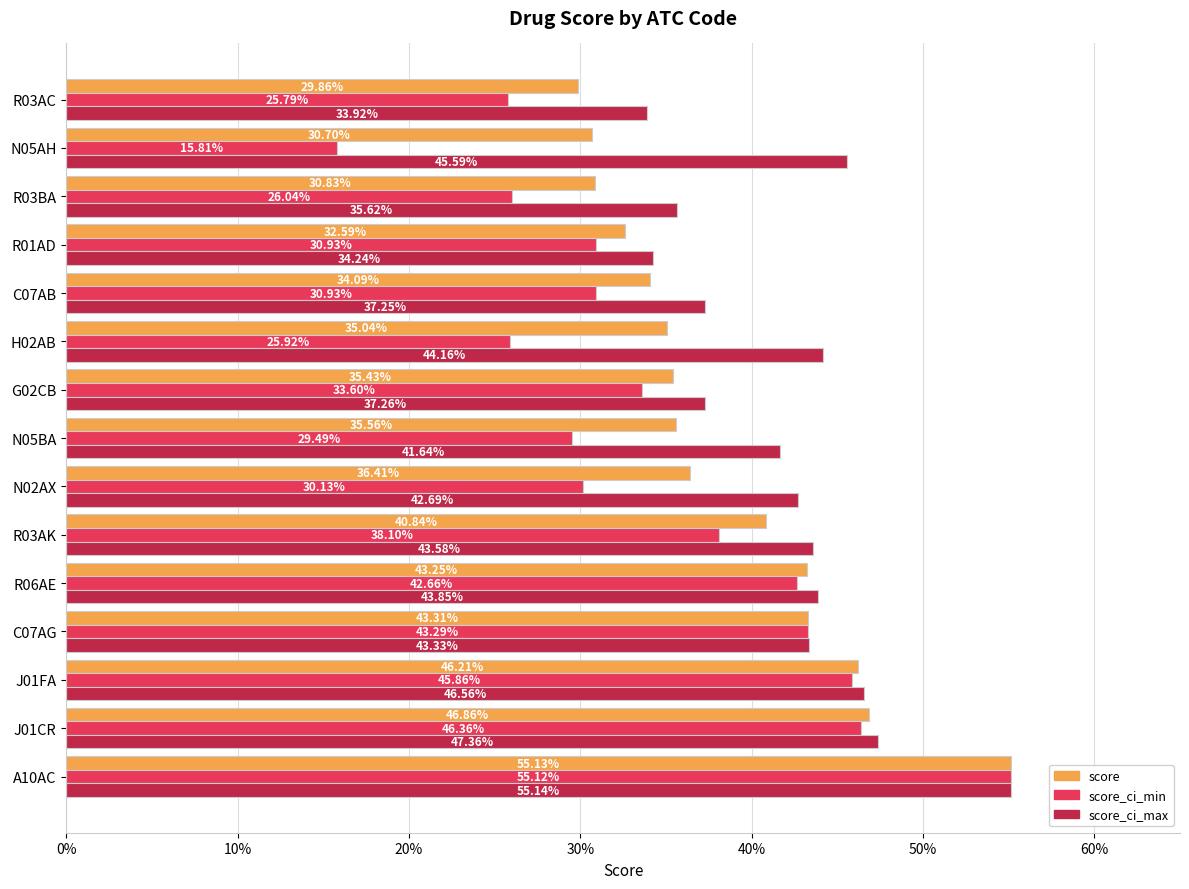

What are all the series names shown in the legend?

score, score_ci_min, score_ci_max